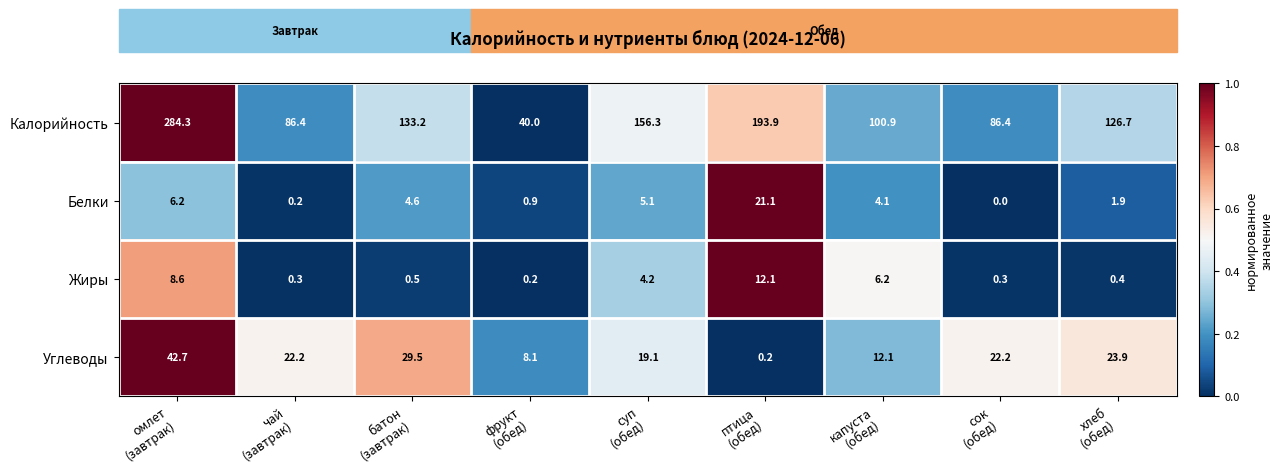

Which series has the largest range (max minus min)?

Калорийность